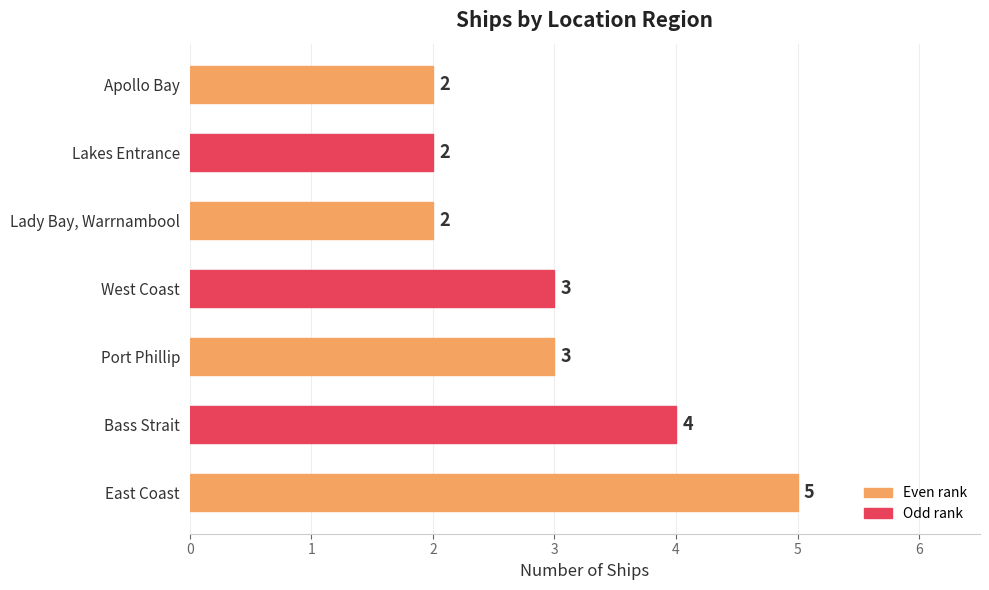

What is the greatest value displayed?

5